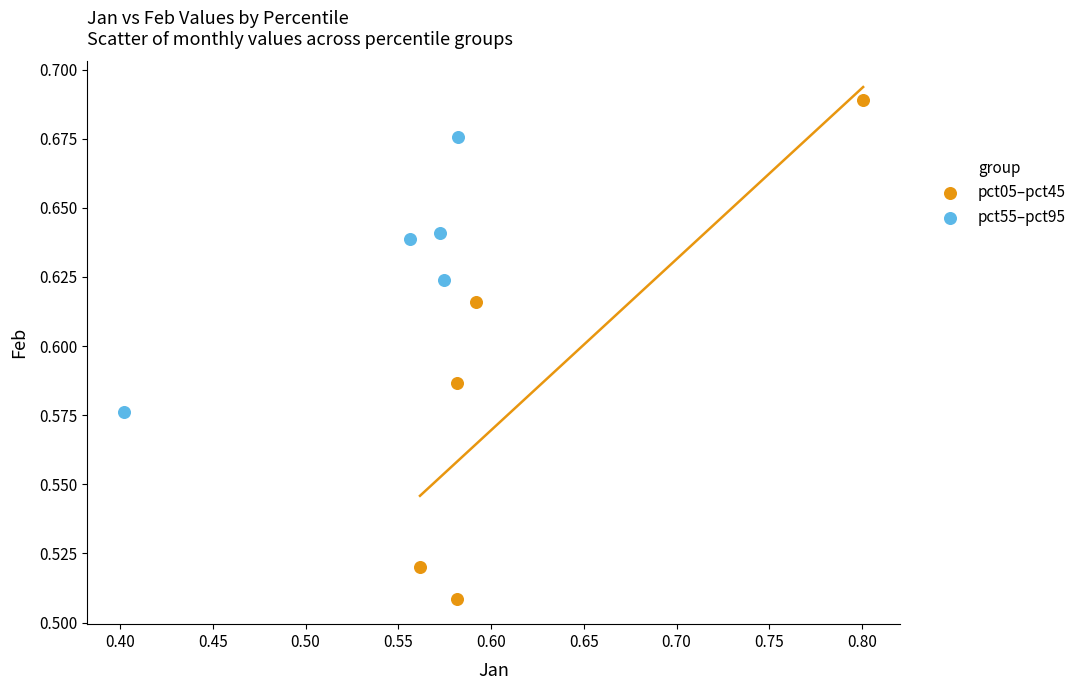

Which series has the largest Y range (max minus min)?

pct05–pct45